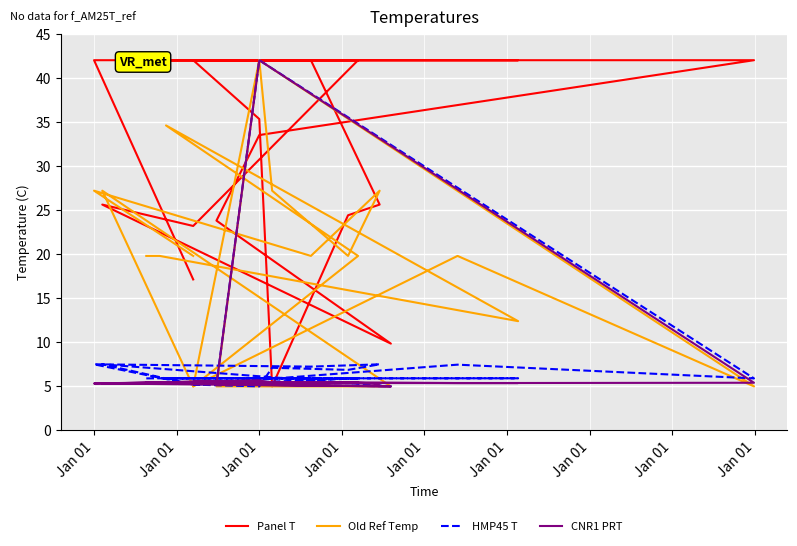

Reading right to left, what are all the values shown in this chart?

Panel T: 17.1	42.0	42.0	25.6	24.4	5.0	35.3	42.0	42.0	42.0	33.5	23.8	9.9	25.6	23.2	42.0	42.0	42.0	42.0	42.0
Old Ref Temp: 19.8	27.2	19.8	27.2	19.8	27.2	42.0	5.0	19.8	5.0	42.0	5.0	5.0	27.2	5.0	19.8	34.6	12.4	19.8	19.8
HMP45 T: 5.2	7.5	7.2	7.5	6.9	7.1	5.0	5.2	7.5	5.9	42.0	5.2	5.0	7.5	5.2	5.9	5.9	5.9	5.9	5.9
CNR1 PRT: 5.5	5.3	5.4	5.3	5.4	5.4	5.7	5.5	5.4	5.4	42.0	5.2	5.0	5.3	5.5	5.4	5.4	5.4	5.4	5.4